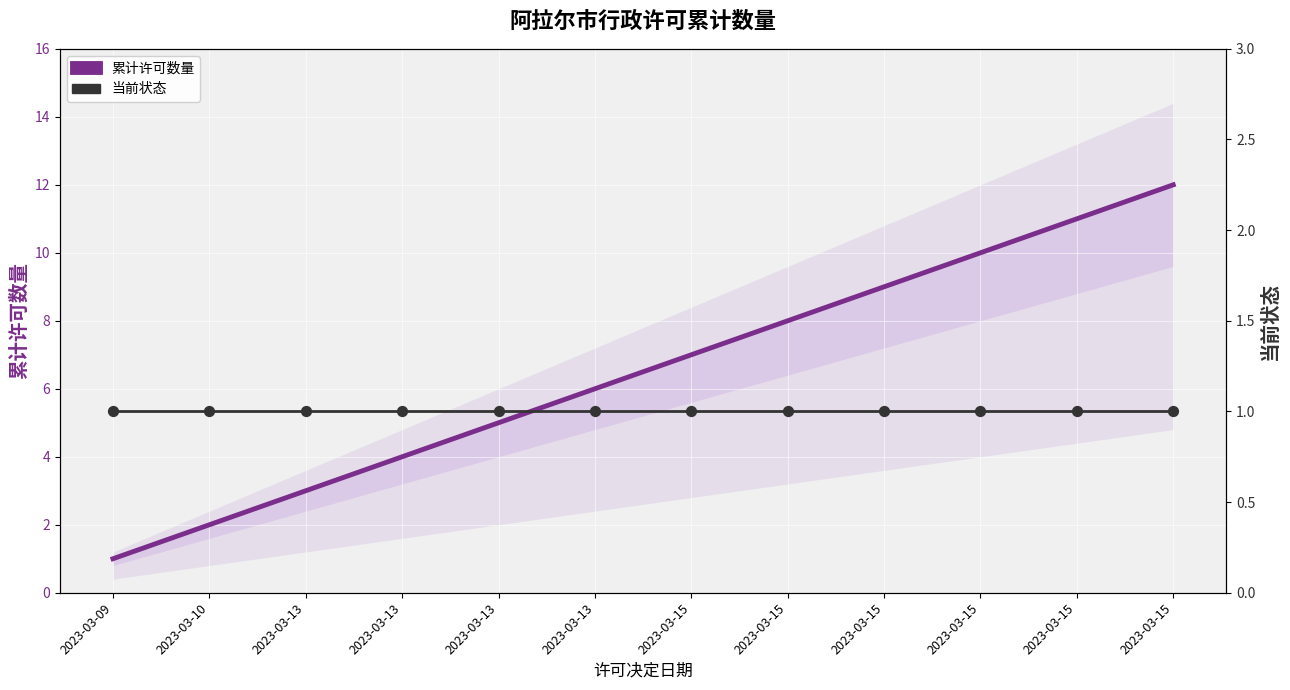

What are all the series names shown in the legend?

累计许可数量, 当前状态